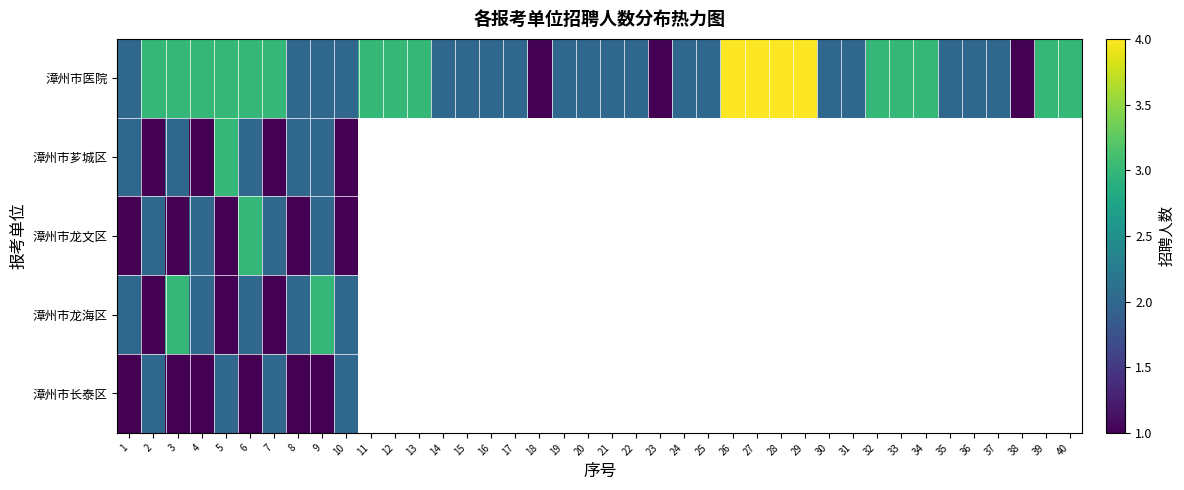

What is the greatest value displayed?

4.0